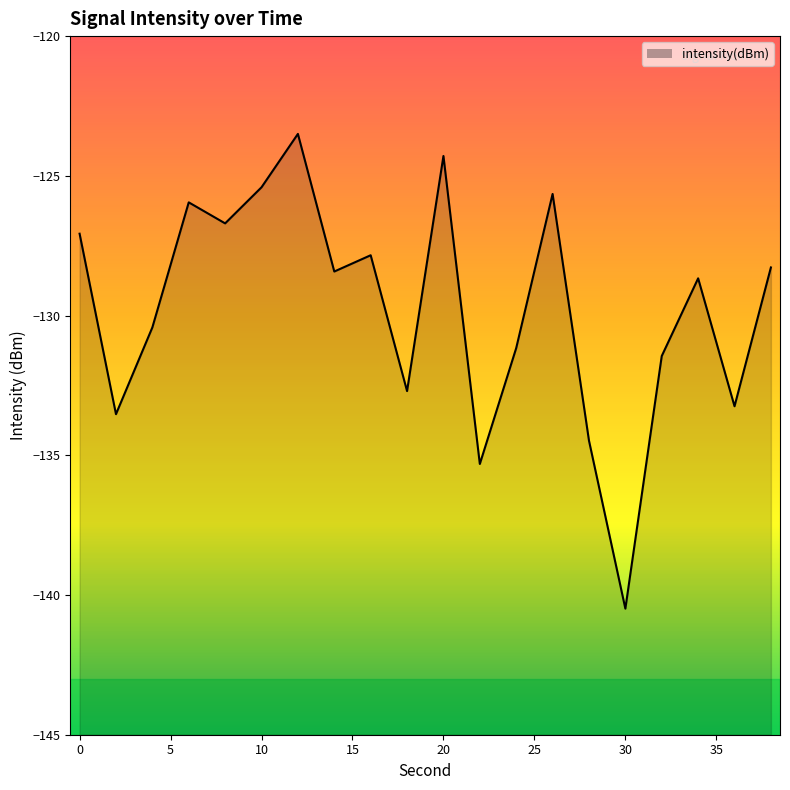

How many lines are shown in the chart?

1